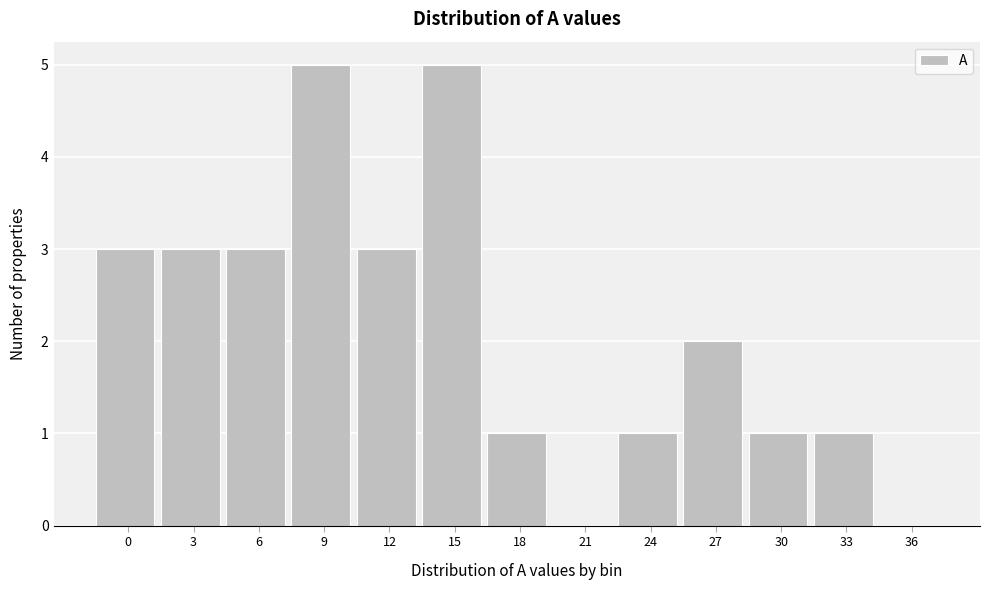

Reading left to right, extract all data points from this chart.

0=3	3=3	6=3	9=5	12=3	15=5	18=1	21=0	24=1	27=2	30=1	33=1	36=0